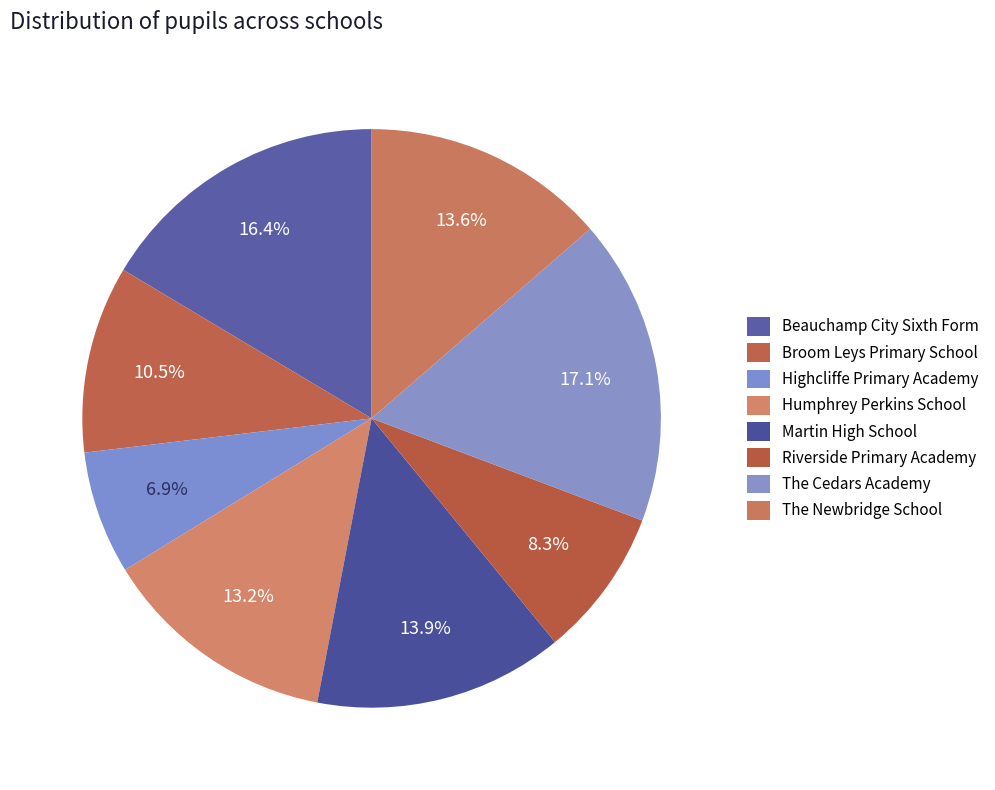

What is the change in value from Broom Leys Primary School to Humphrey Perkins School?

+161